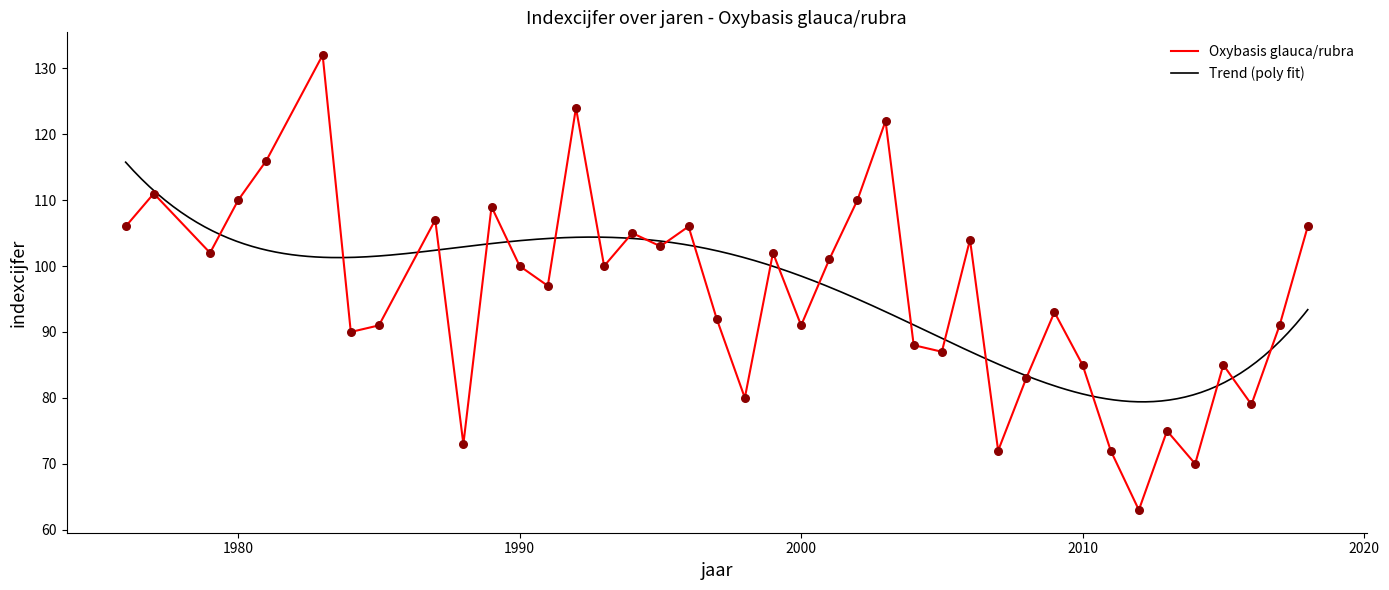

Between 1999 and 2010, which is larger?

1999